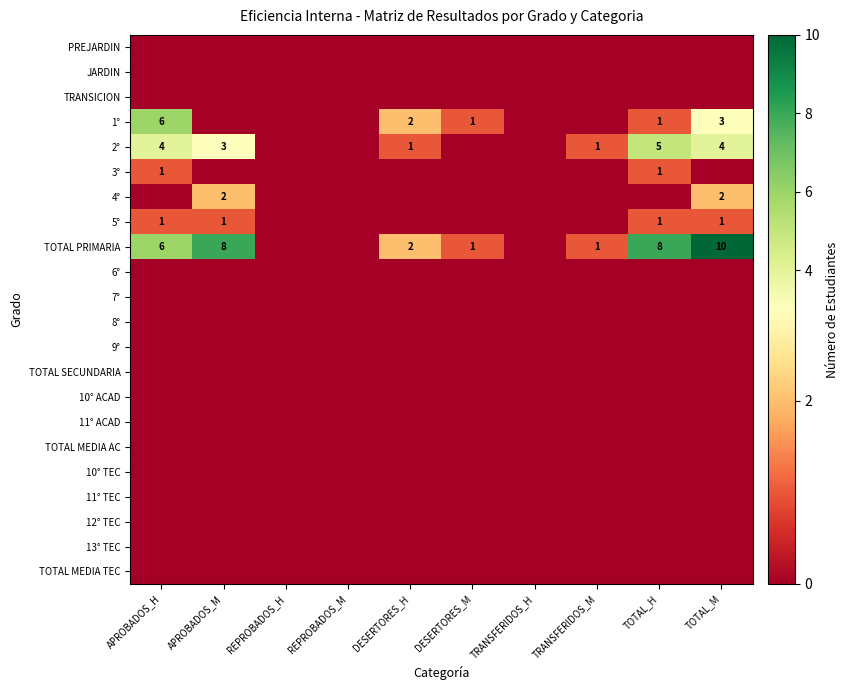

How many positive values does the 4° series have?

2